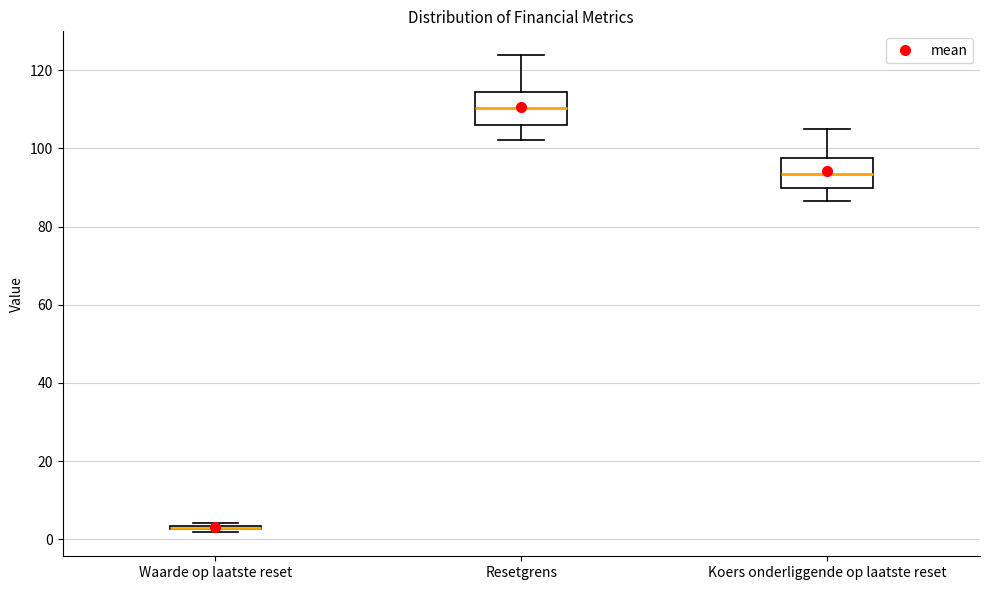

Reading left to right, read every box against the y-axis: the position of its median line, the range the box covers, and the ends of its whiskers. The values are not printed on the chart, so give them approximately, as read against the axis.

Waarde op laatste reset: box collapsed to a line at 2, whiskers 2 to 4
Resetgrens: median 110, box 106 to 114, whiskers 102 to 124
Koers onderliggende op laatste reset: median 94, box 90 to 98, whiskers 86 to 104